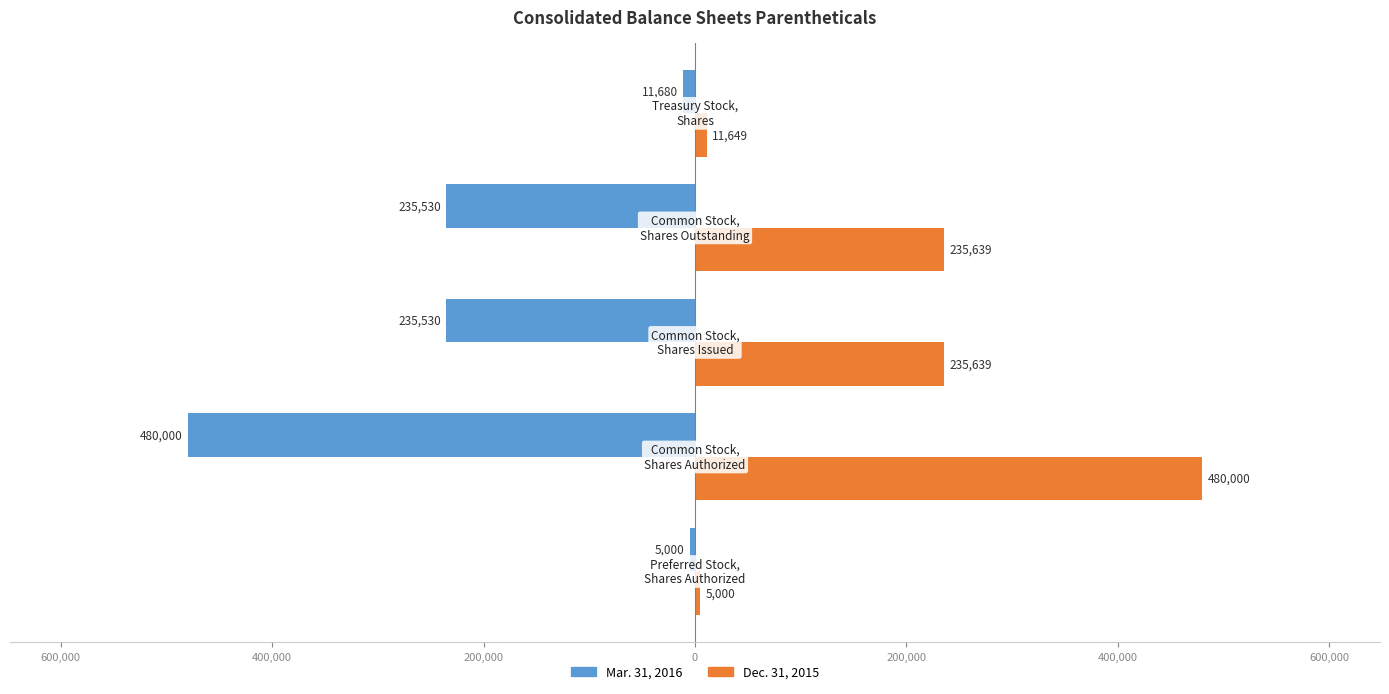

What are all the series names shown in the legend?

Mar. 31, 2016, Dec. 31, 2015